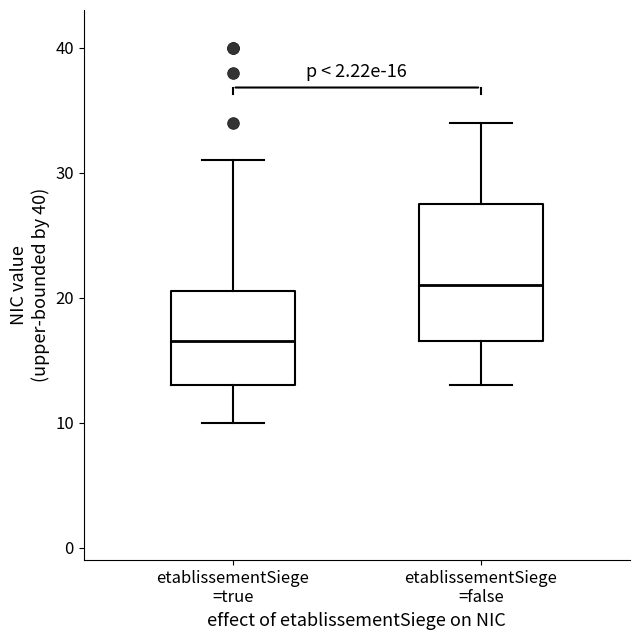

Comparing the boxes themselves (not the whiskers), which one is the tallest?

etablissementSiege =false